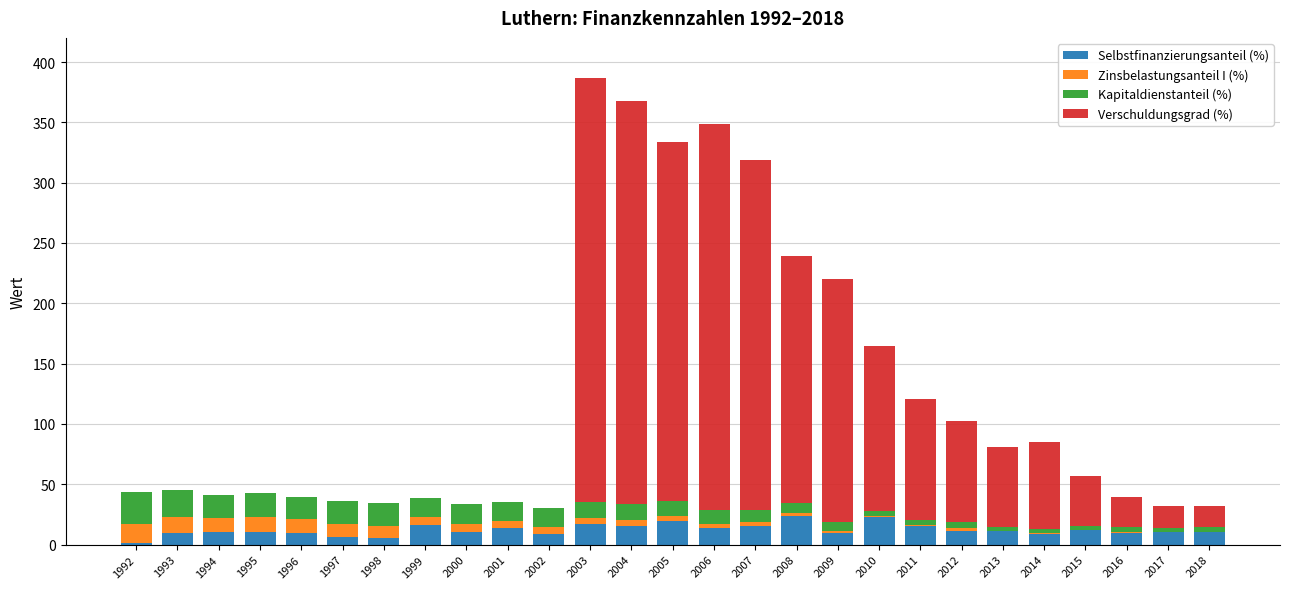

What is the difference between the Verschuldungsgrad (%) values at 1999 and 2004?

334.1